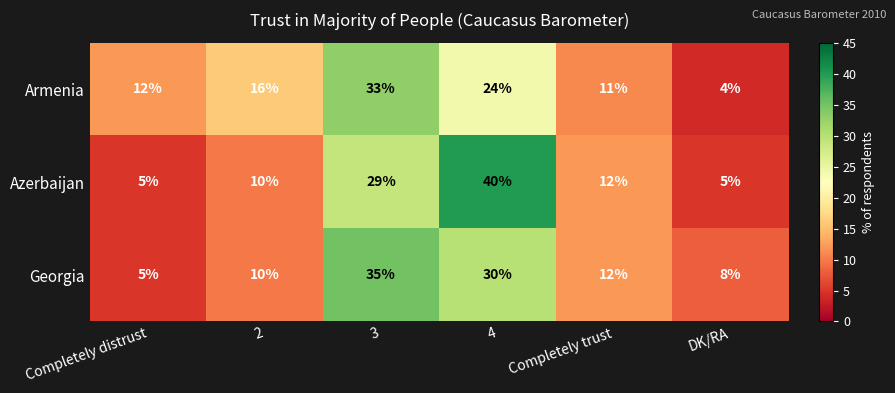

Reading right to left, transcribe all the data shown in this chart.

Armenia: 4	11	24	33	16	12
Azerbaijan: 5	12	40	29	10	5
Georgia: 8	12	30	35	10	5